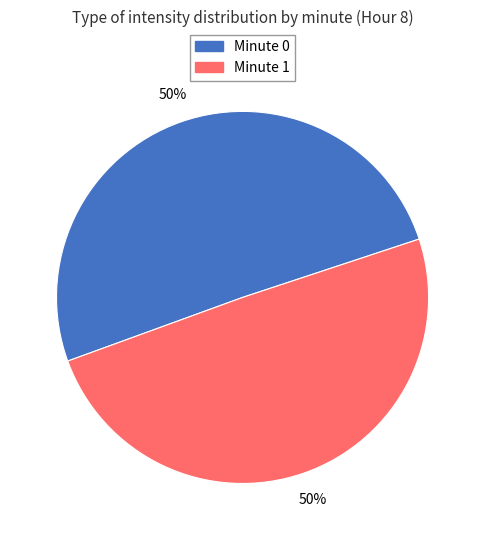

True or false: Minute 0 accounts for 59% of the total.

False